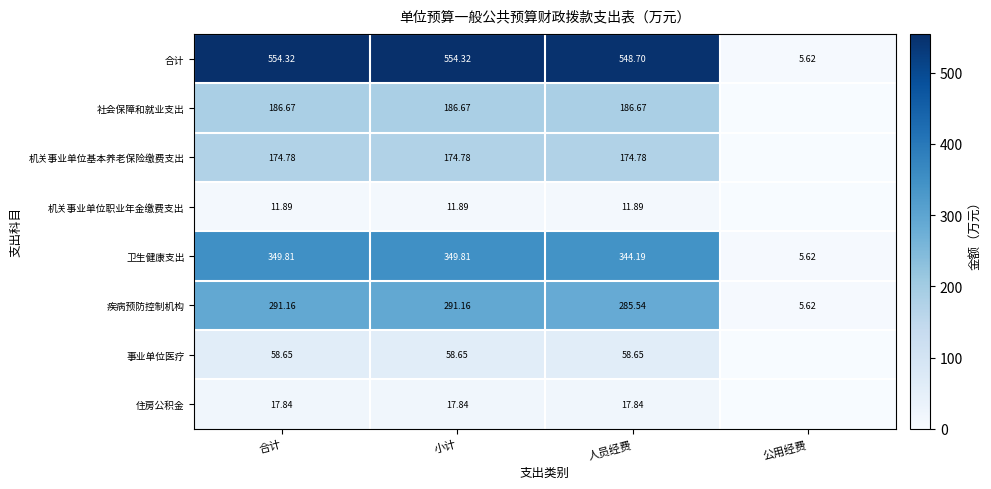

At which label is 合计 closest to 279?

人员经费